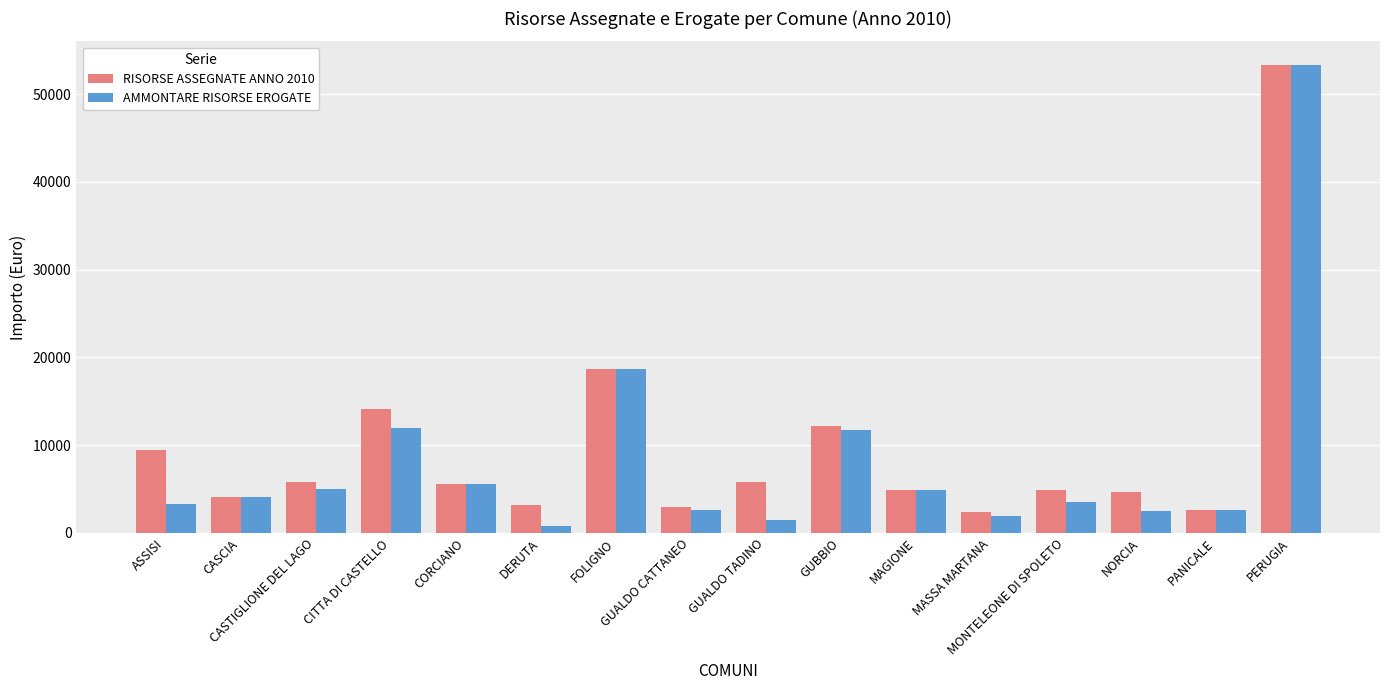

How many values in the RISORSE ASSEGNATE ANNO 2010 series exceed 5591?

8